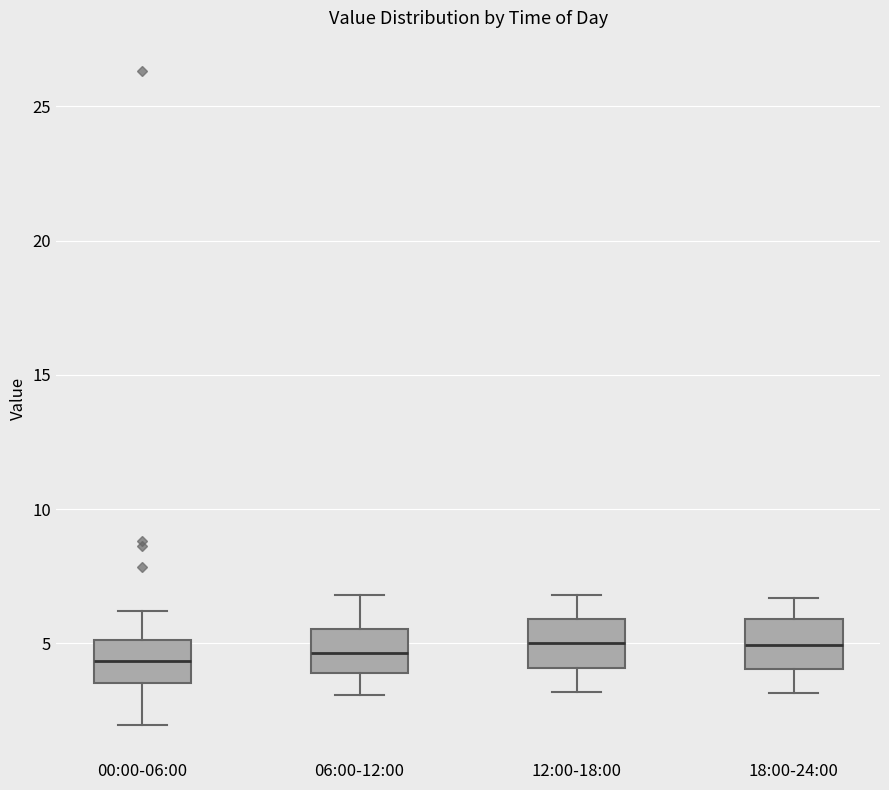

Reading left to right, transcribe this box plot: for each box, give where its median line is, the range the box spans, and where its two whiskers end, as read against the y-axis. The values are not printed on the chart, so give them approximately, as read against the axis.

00:00-06:00: median 4.5, box 3.5 to 5.0, whiskers 2.0 to 6.0
06:00-12:00: median 4.5, box 4.0 to 5.5, whiskers 3.0 to 7.0
12:00-18:00: median 5.0, box 4.0 to 6.0, whiskers 3.0 to 7.0
18:00-24:00: median 5.0, box 4.0 to 6.0, whiskers 3.0 to 6.5